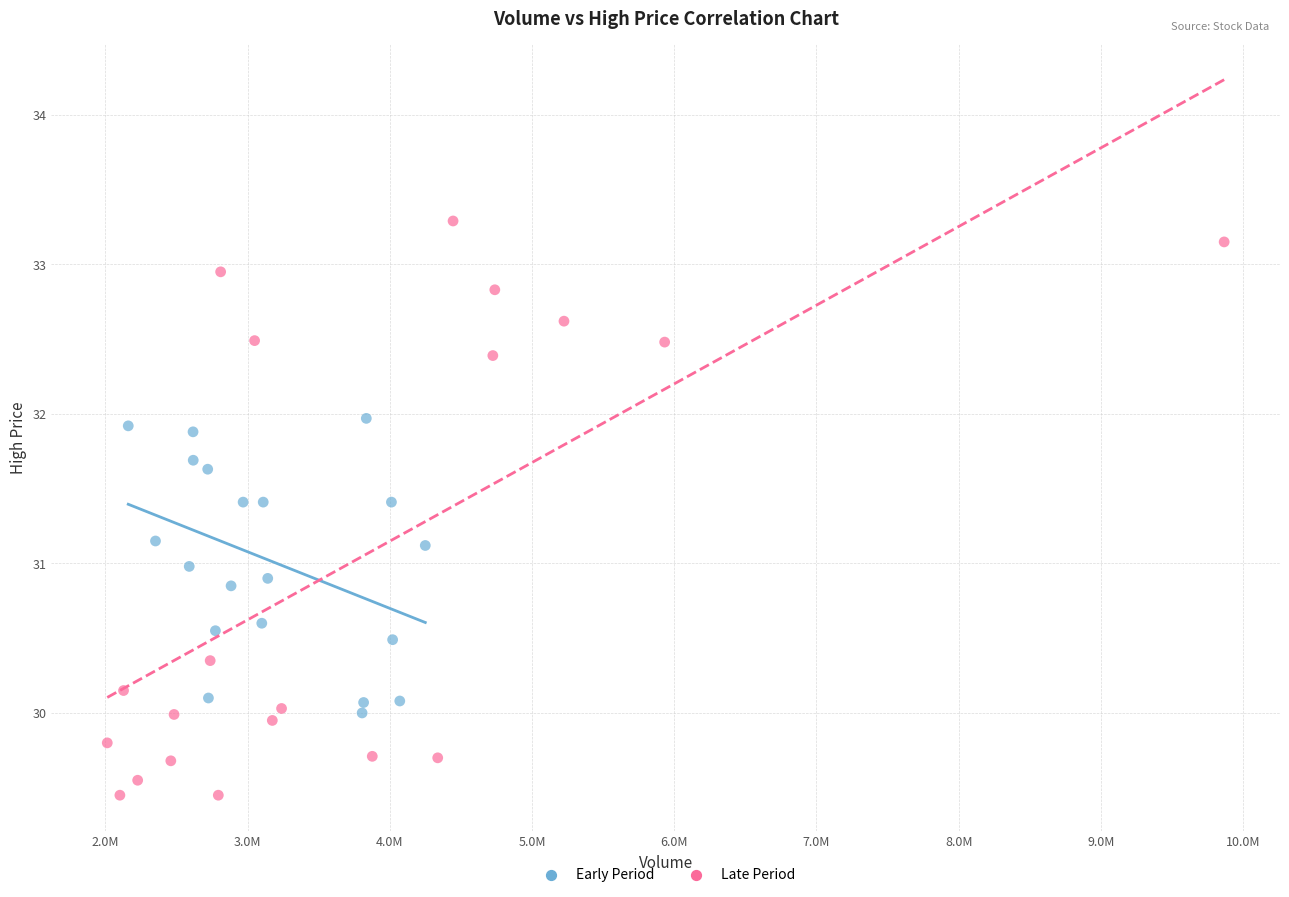

What are all the series names shown in the legend?

Early Period, Late Period